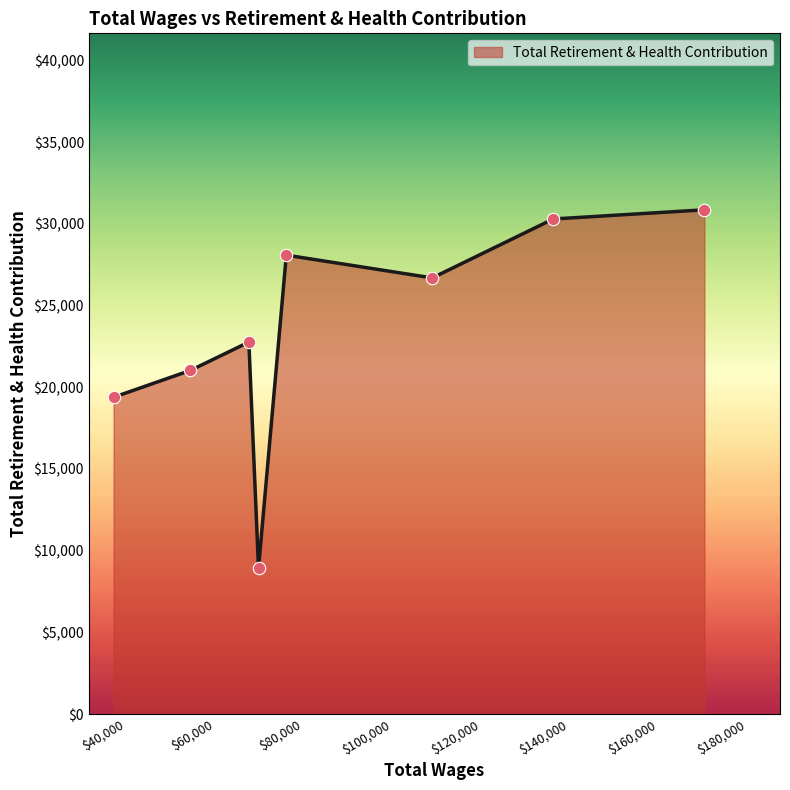

True or false: the data has more than 0 interior local peaks.

True